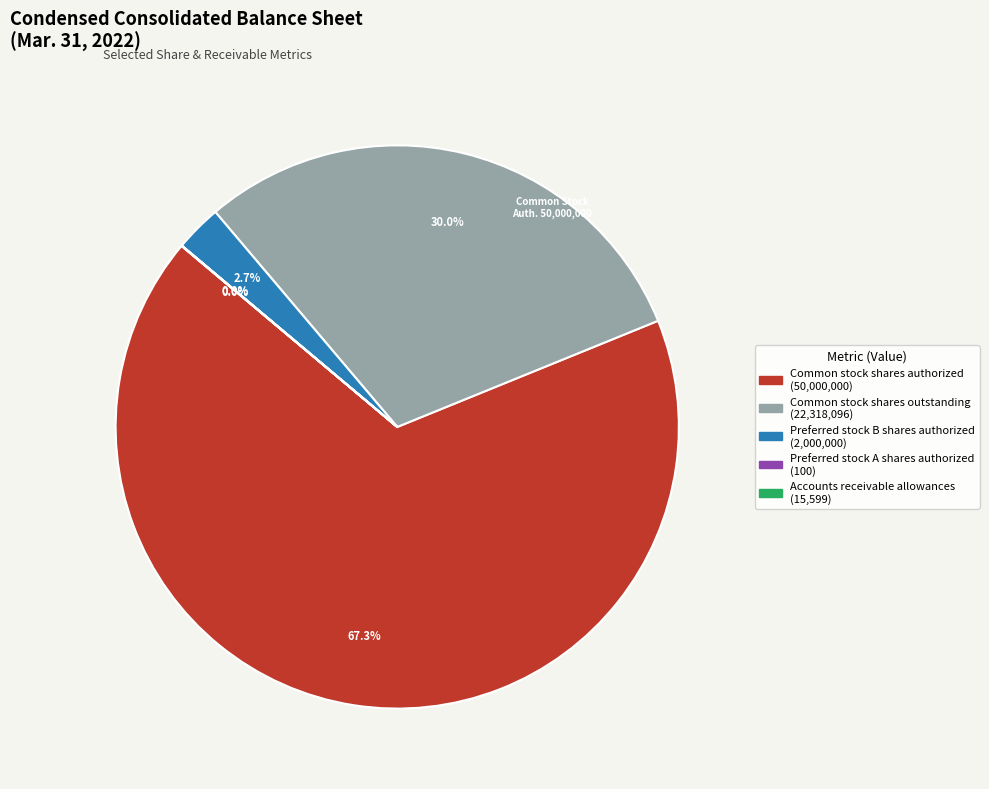

What percentage is NOT represented by Common stock shares authorized?

32.7%